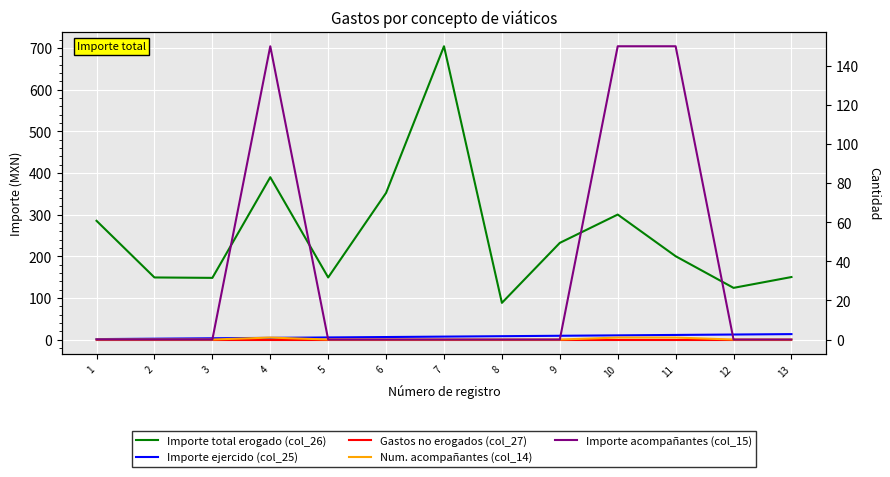

Count the number of categories in the chart.

13